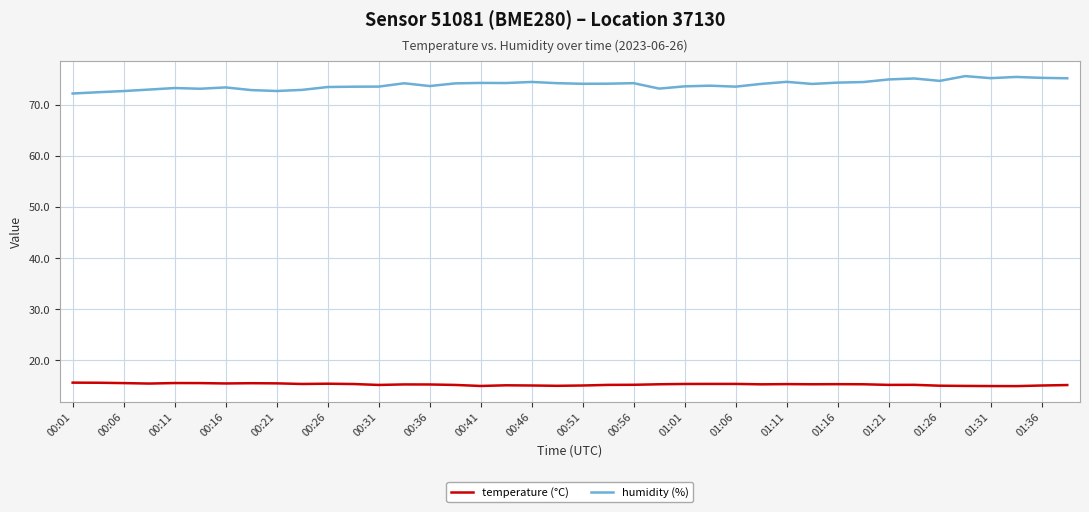

Which series has the largest total across all categories?

humidity (%)